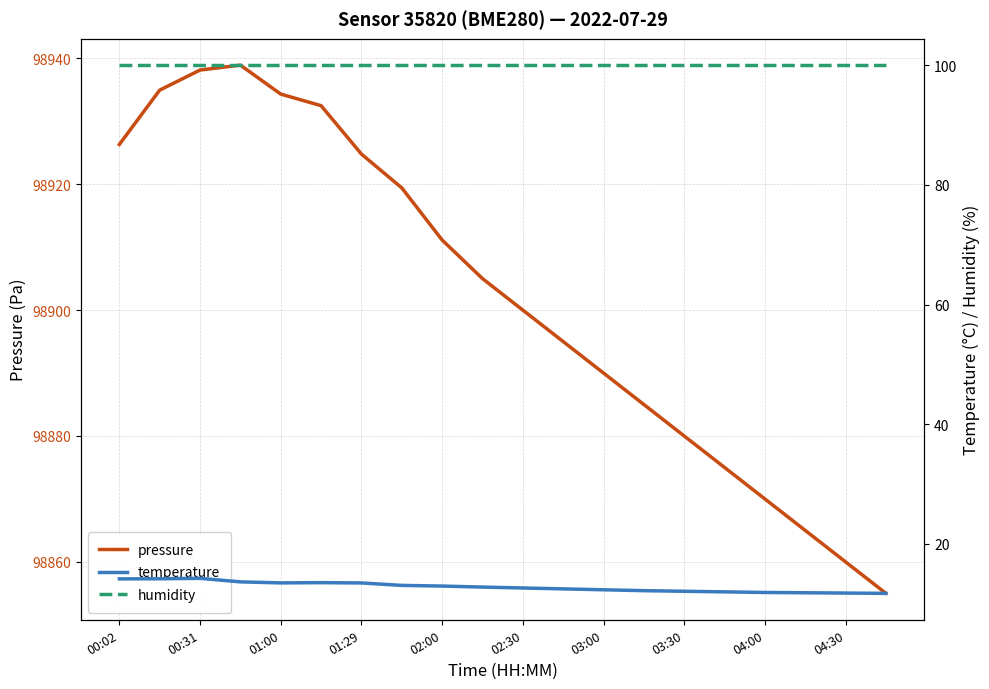

What is the highest value of the pressure series?

98938.9